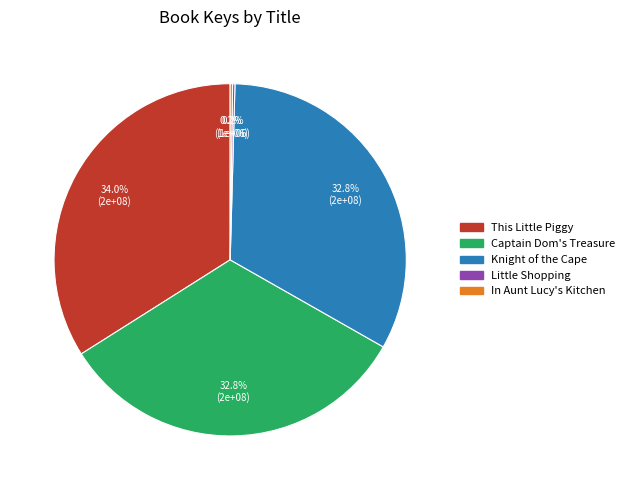

What is the ratio of the value at This Little Piggy to the value at Captain Dom's Treasure?

1.0